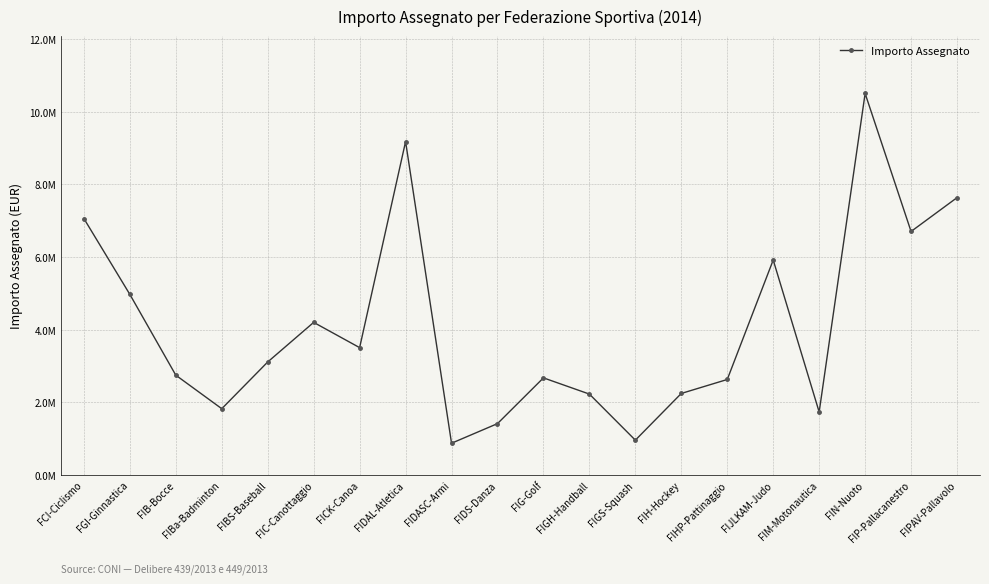

Which label corresponds to the largest value in the chart?

FIN-Nuoto